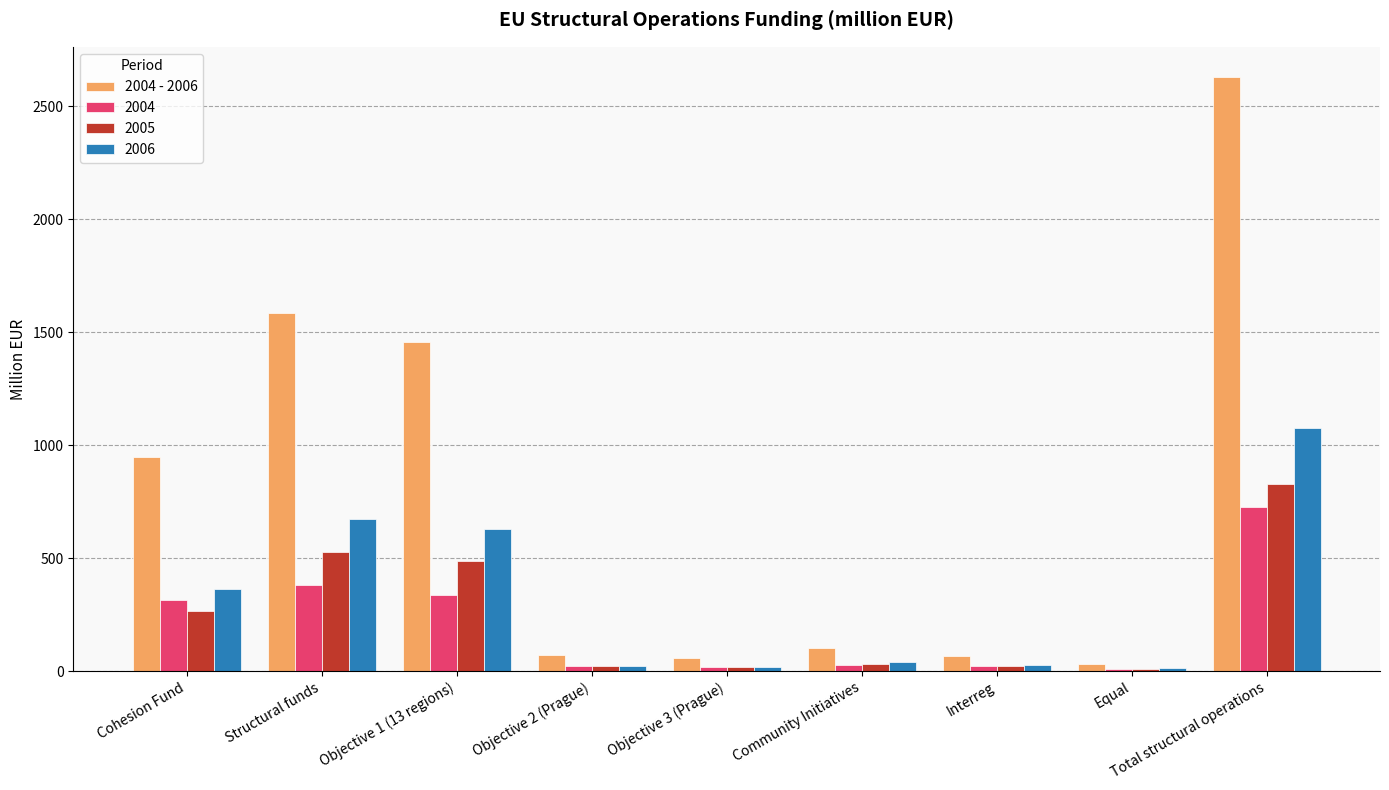

Between Cohesion Fund and Objective 1 (13 regions), which series saw the biggest shift?

2004 - 2006